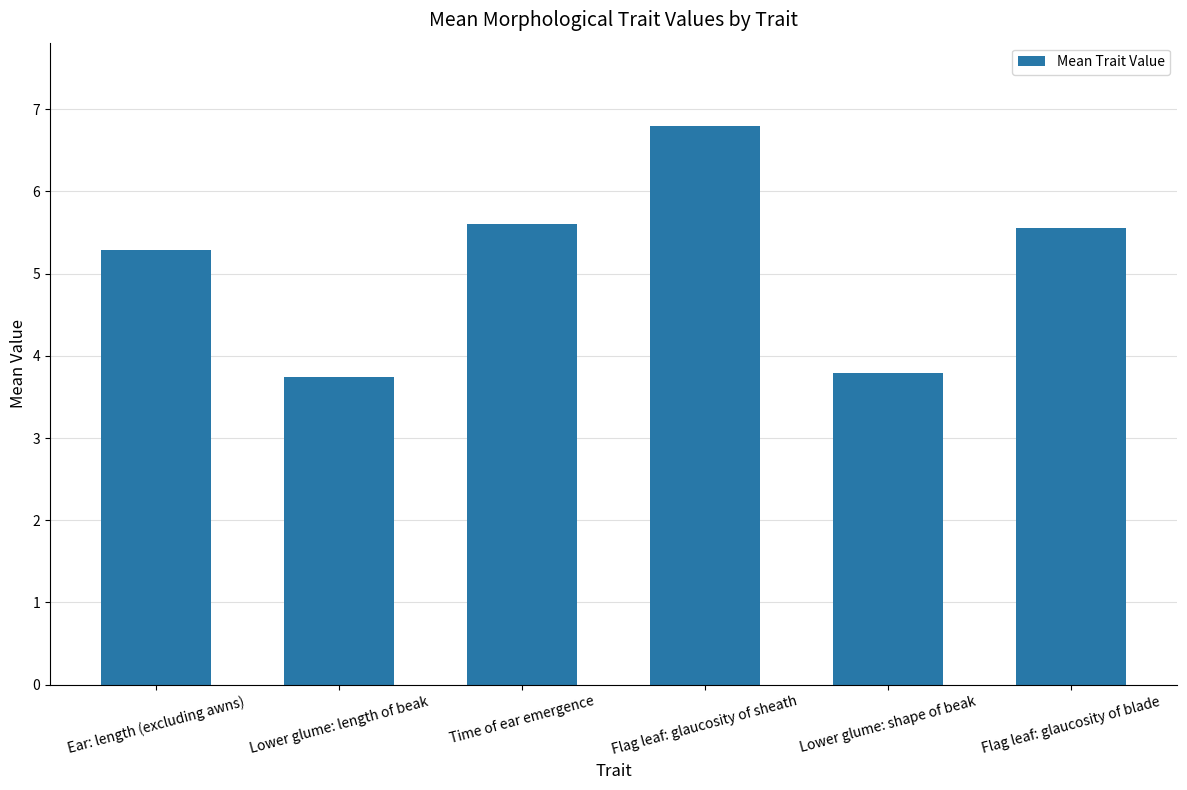

What position from the right is Lower glume: length of beak?

5